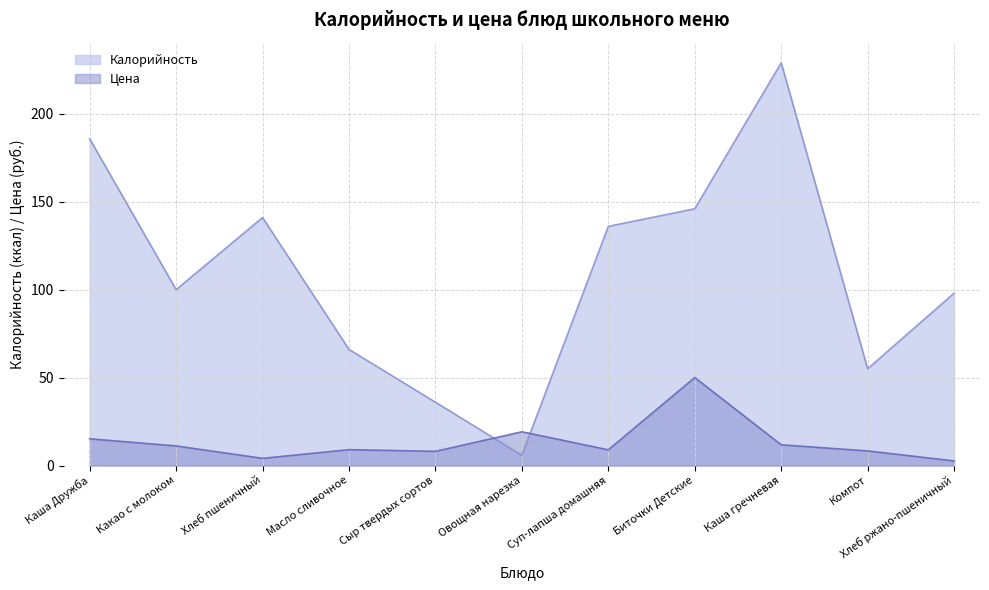

Reading left to right, transcribe all the data shown in this chart.

Калорийность: 185.8	100.0	141.0	66.0	36.0	5.8	136.0	146.0	229.0	55.0	98.0
Цена: 15.2	11.1	4.1	9.0	8.1	19.2	8.9	50.0	11.8	8.3	2.6